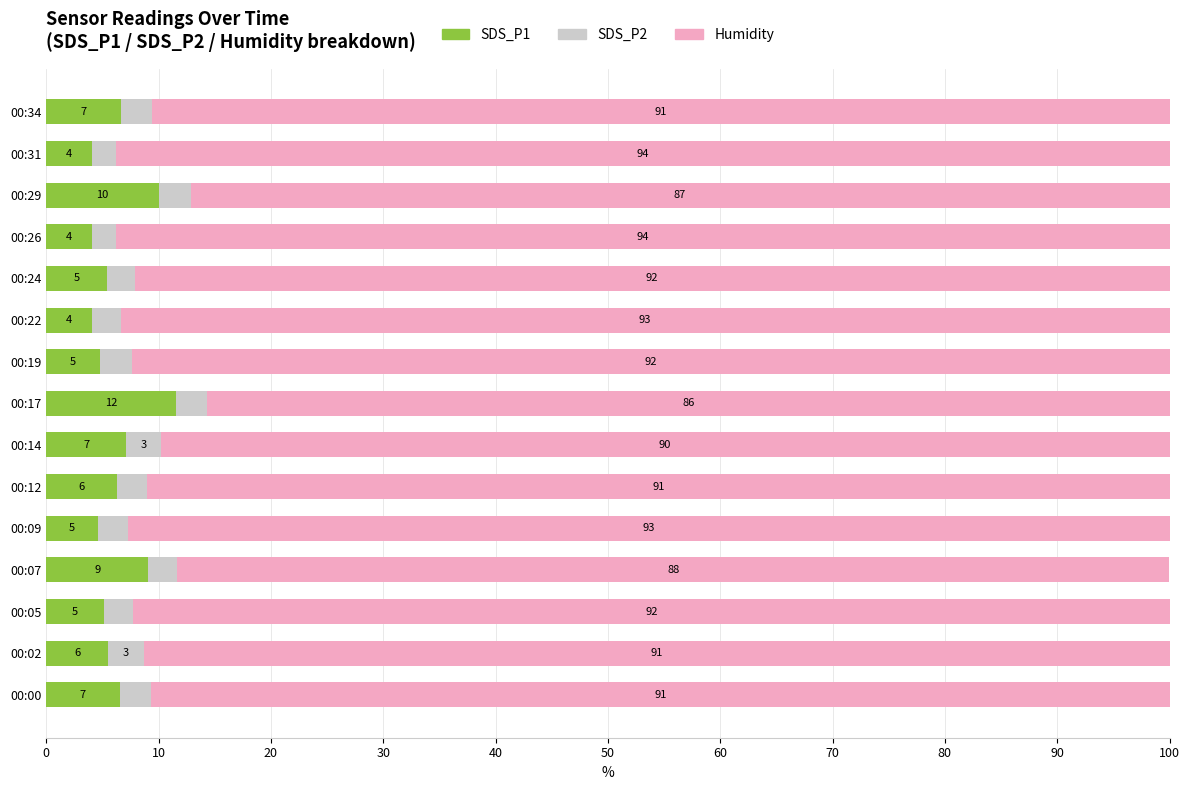

How many values in the SDS_P1 series are below 5?

5